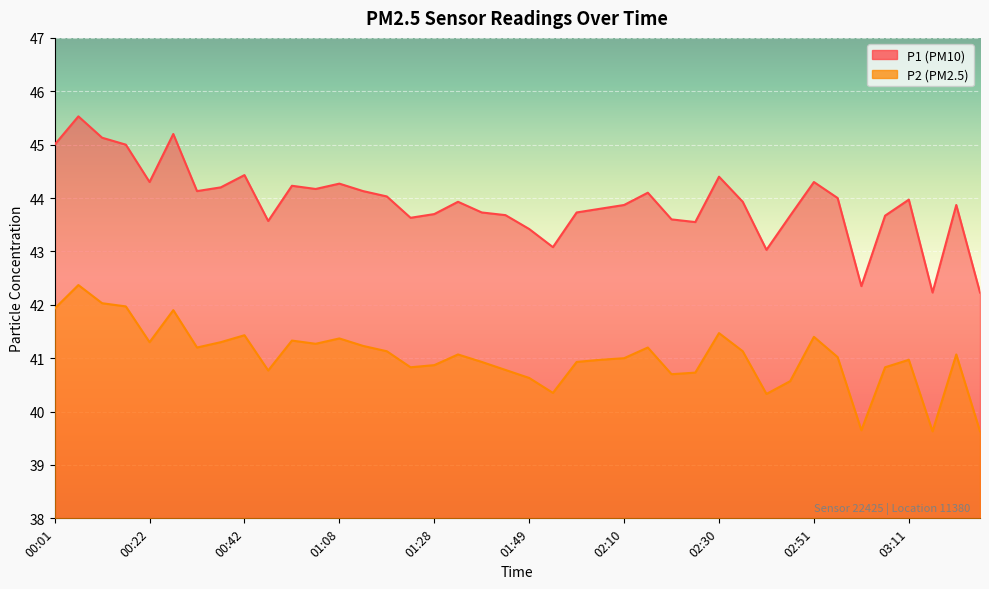

Reading left to right, what are all the values shown in this chart?

P1: 00:01=45.0	00:06=45.5	00:12=45.1	00:17=45.0	00:22=44.3	00:27=45.2	00:32=44.1	00:37=44.2	00:42=44.4	00:52=43.6	00:58=44.2	01:03=44.2	01:08=44.3	01:13=44.1	01:18=44.0	01:23=43.6	01:28=43.7	01:34=43.9	01:39=43.7	01:44=43.7	01:49=43.4	01:54=43.1	01:59=43.7	02:04=43.8	02:10=43.9	02:15=44.1	02:20=43.6	02:25=43.5	02:30=44.4	02:35=43.9	02:40=43.0	02:46=43.7	02:51=44.3	02:56=44.0	03:01=42.4	03:06=43.7	03:11=44.0	03:16=42.2	03:21=43.9	03:27=42.2
P2: 00:01=41.9	00:06=42.4	00:12=42.0	00:17=42.0	00:22=41.3	00:27=41.9	00:32=41.2	00:37=41.3	00:42=41.4	00:52=40.8	00:58=41.3	01:03=41.3	01:08=41.4	01:13=41.2	01:18=41.1	01:23=40.8	01:28=40.9	01:34=41.1	01:39=40.9	01:44=40.8	01:49=40.6	01:54=40.4	01:59=40.9	02:04=41.0	02:10=41.0	02:15=41.2	02:20=40.7	02:25=40.7	02:30=41.5	02:35=41.1	02:40=40.3	02:46=40.6	02:51=41.4	02:56=41.0	03:01=39.6	03:06=40.8	03:11=41.0	03:16=39.6	03:21=41.1	03:27=39.6